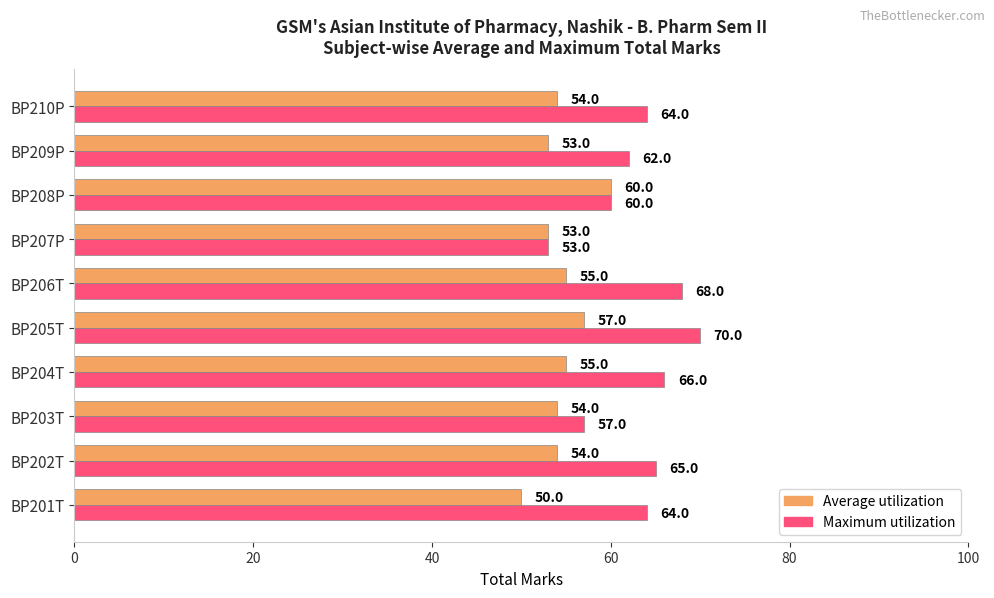

At which category is the sum across all series the highest?

BP205T